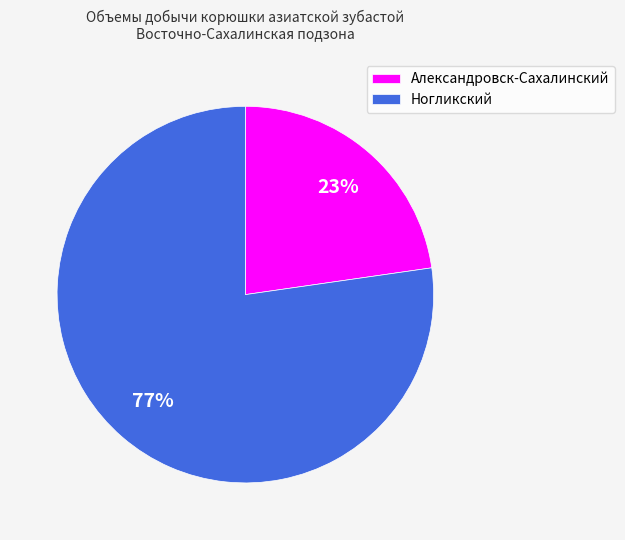

To the nearest percent, what is the combined percentage of Ногликский and Александровск-Сахалинский?

100%